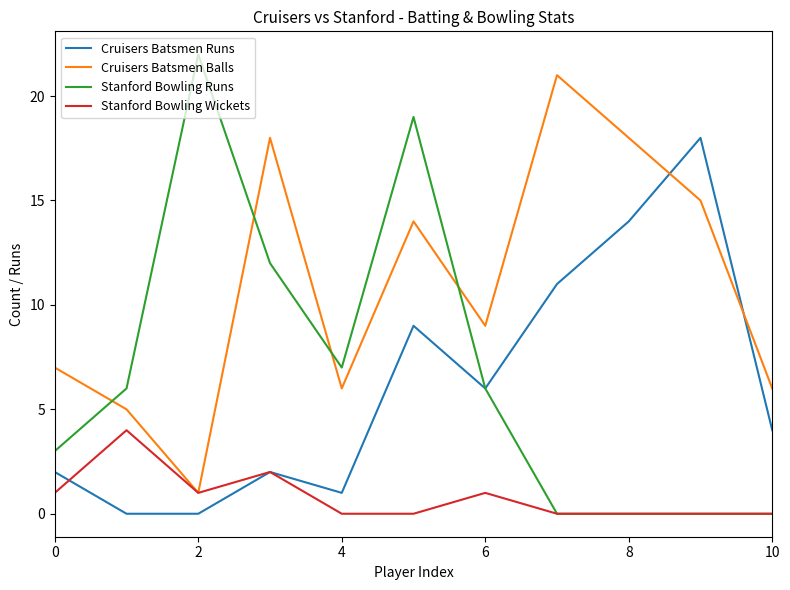

What is the highest value of the Cruisers Batsmen Balls series?

21